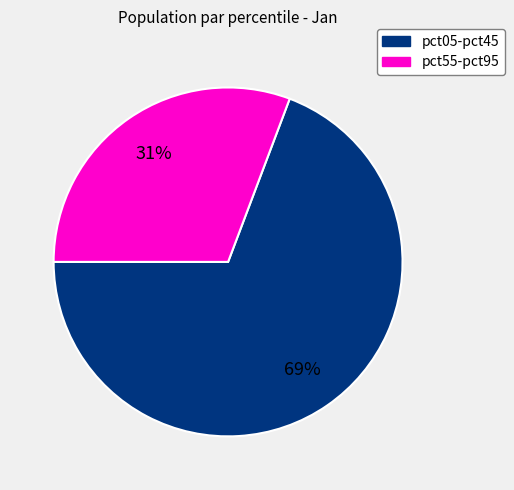

Does any single category account for the majority?

Yes